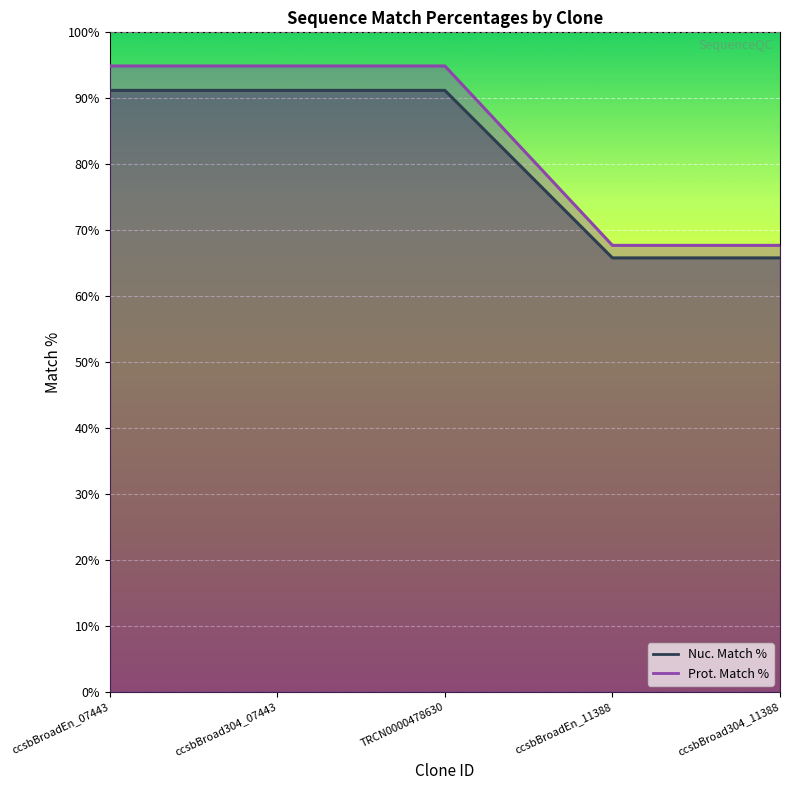

Reading right to left, extract all data points from this chart.

Nuc. Match % line: ccsbBroad304_11388=65.8	ccsbBroadEn_11388=65.8	TRCN0000478630=91.2	ccsbBroad304_07443=91.2	ccsbBroadEn_07443=91.2
Prot. Match % line: ccsbBroad304_11388=67.7	ccsbBroadEn_11388=67.7	TRCN0000478630=94.9	ccsbBroad304_07443=94.9	ccsbBroadEn_07443=94.9